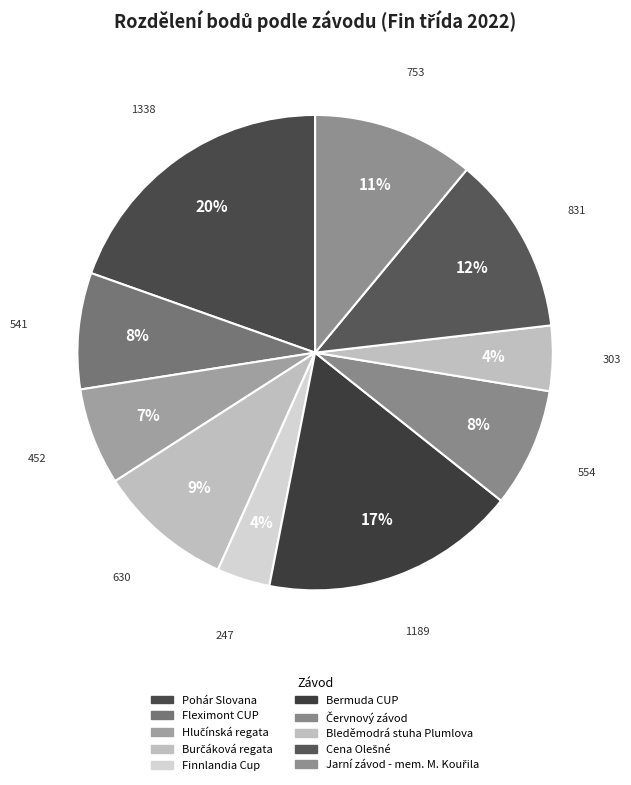

Is there any slice that represents more than half of the pie?

No